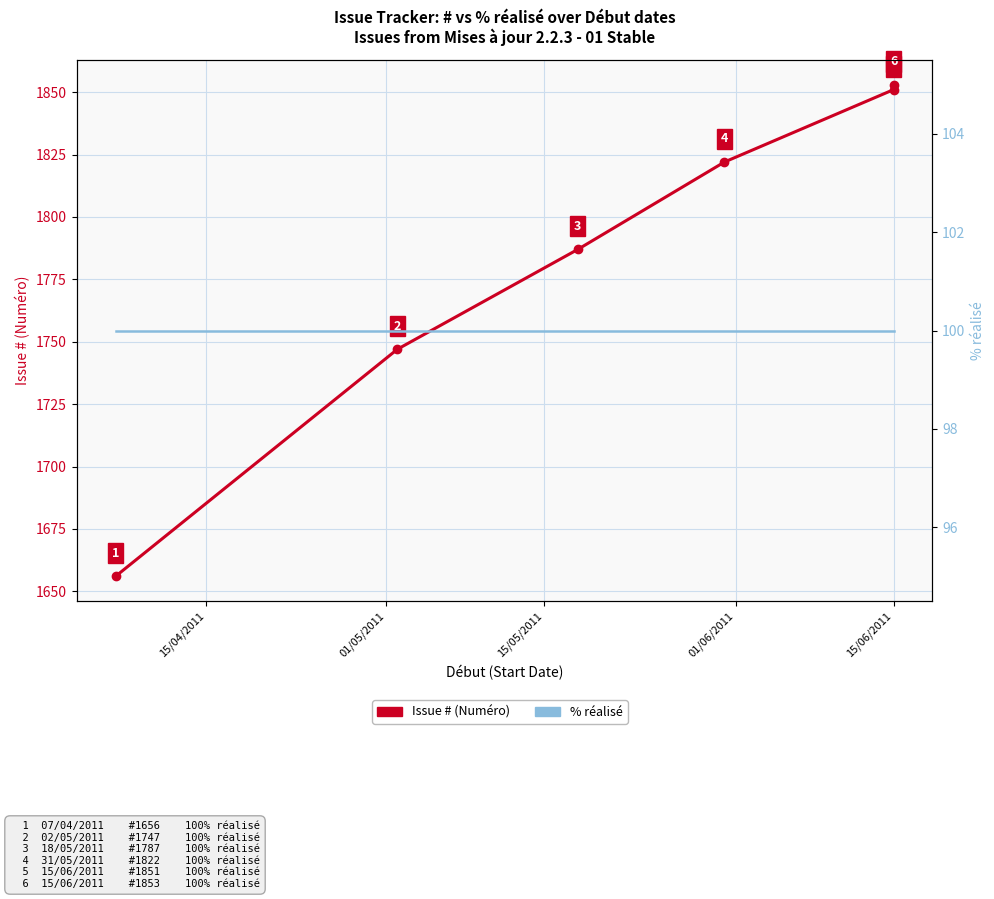

What is the highest value of the # series?

1853